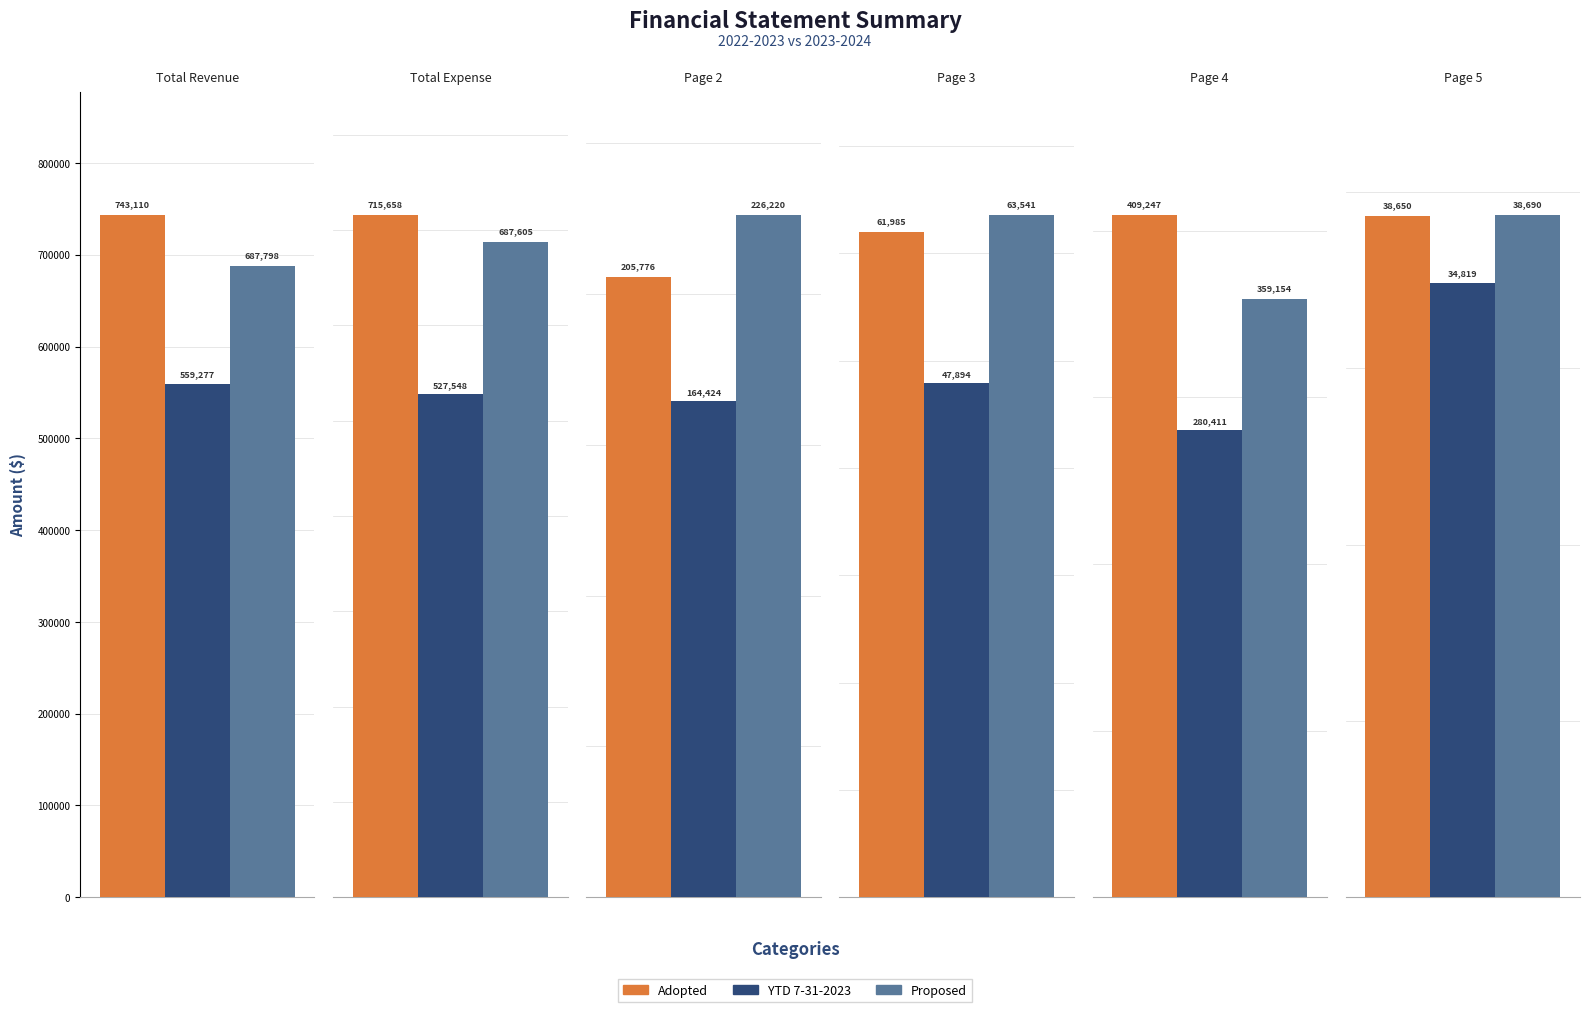

At which category is the sum across all series the highest?

Total Revenue